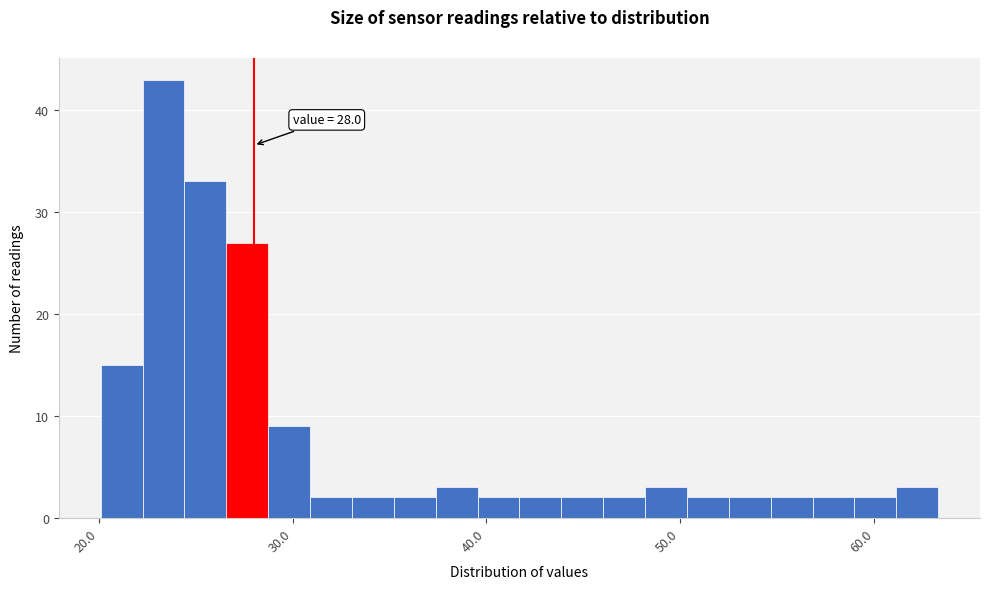

Around what value on the x-axis is the tallest bar? Give the approximate position of its centre, as read against the axis.

23